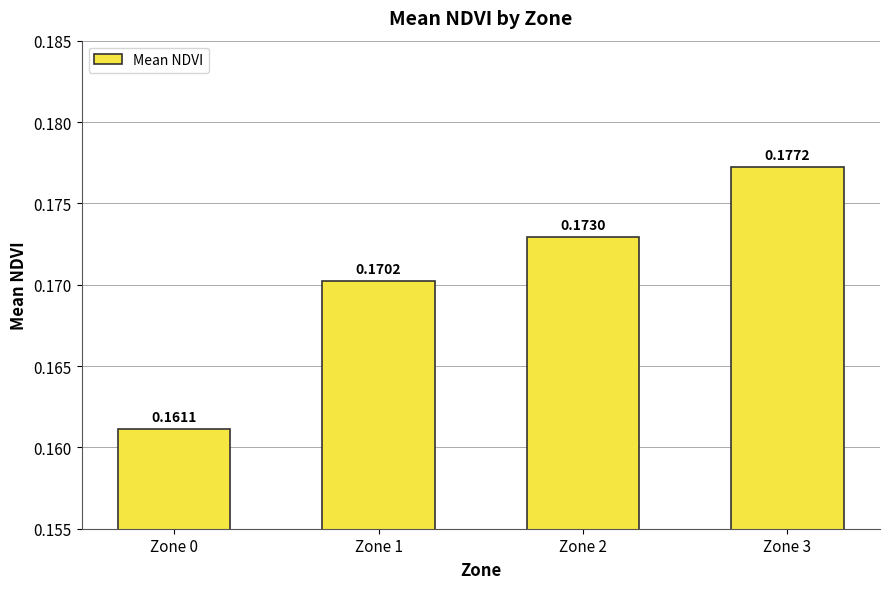

Rank the categories by value from highest to lowest.

Zone 3, Zone 2, Zone 1, Zone 0